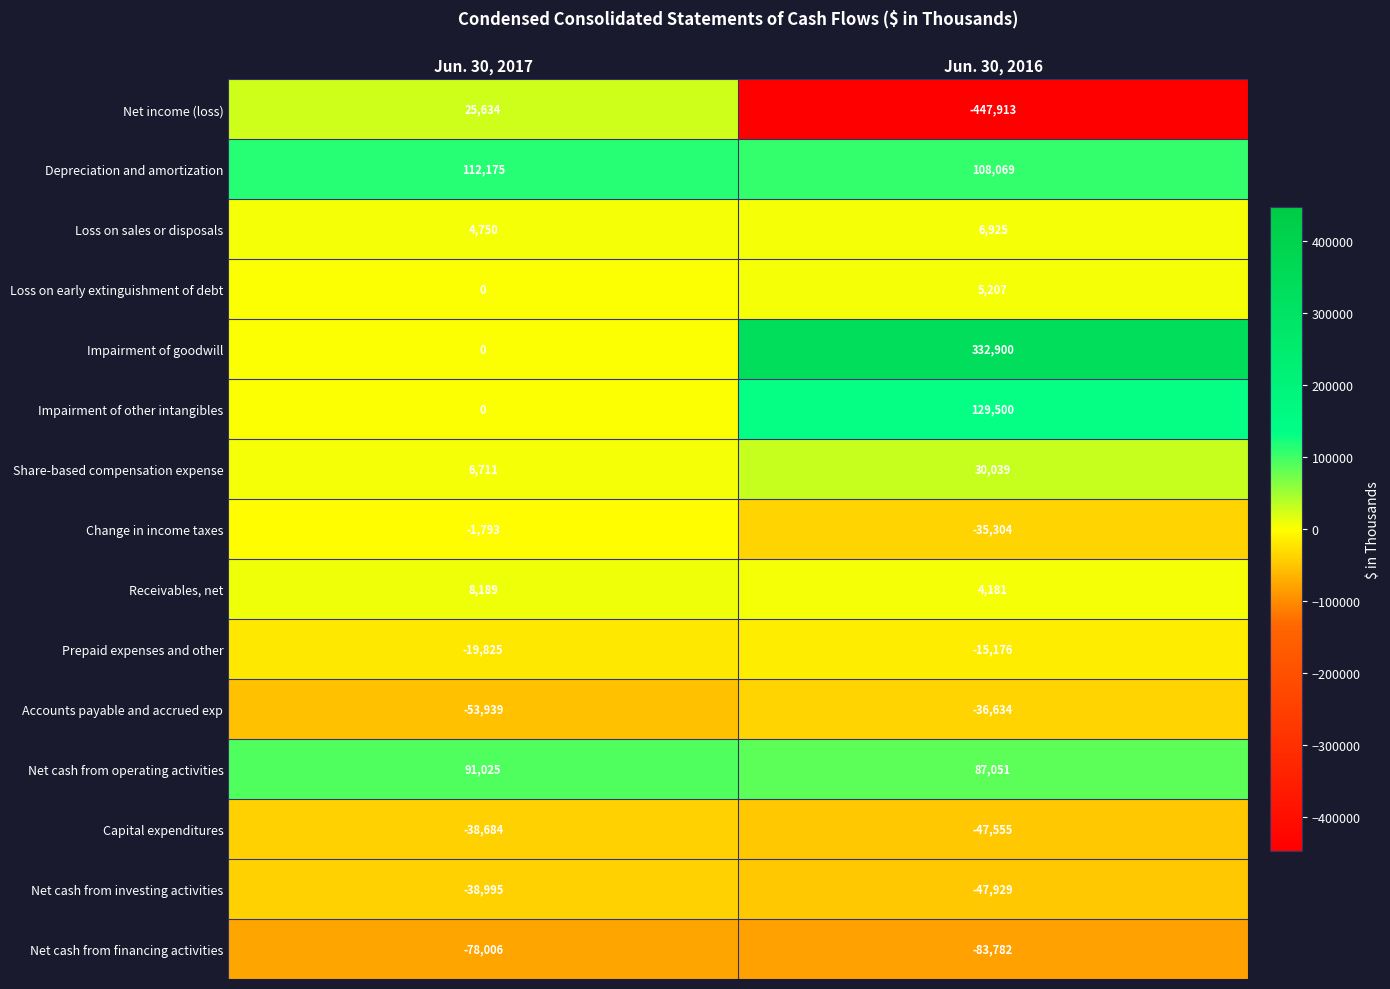

What is the total value across all series at Jun. 30, 2017?

17242